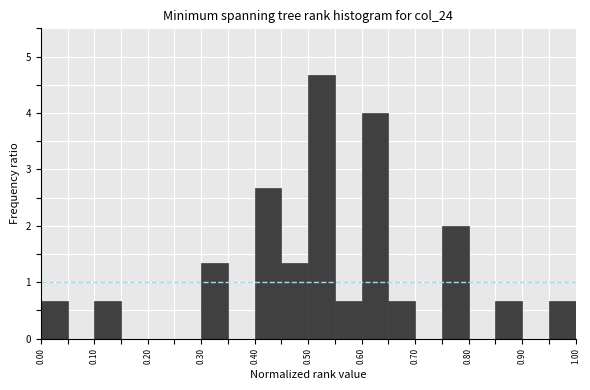

Which range on the x-axis has the tallest bar?

0.50 to 0.55